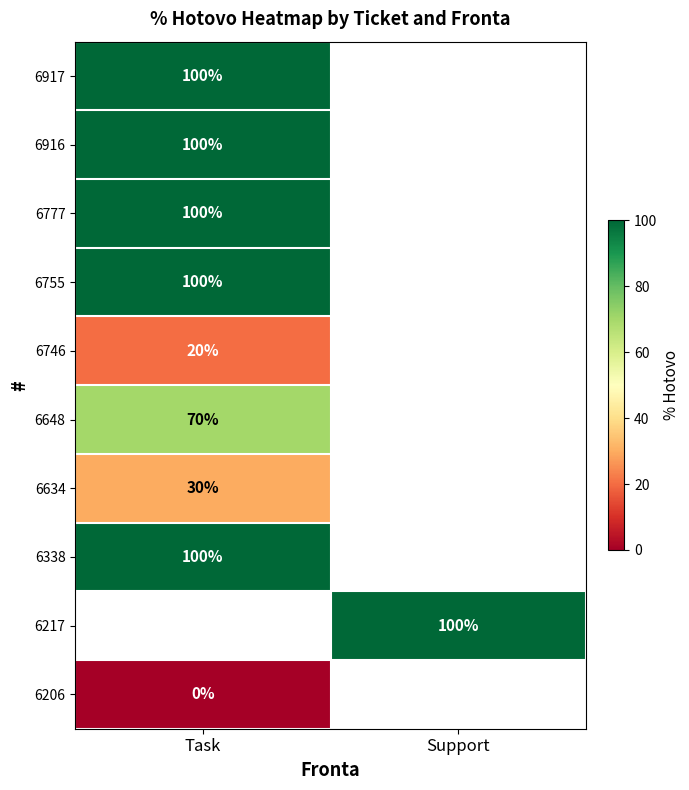

Is it true that 6916 equals 100 at Task?

True